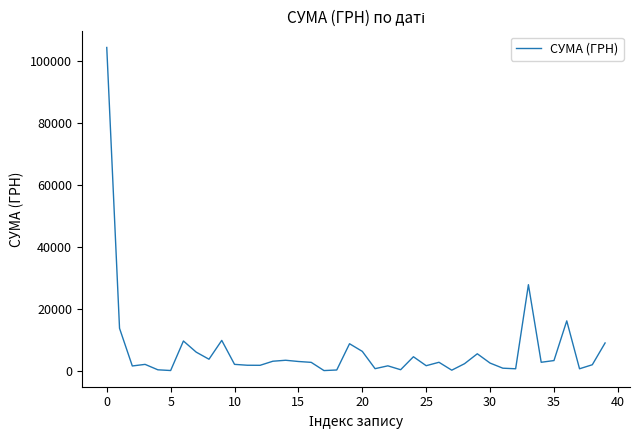

What is the maximum value shown in the chart?

104400.0